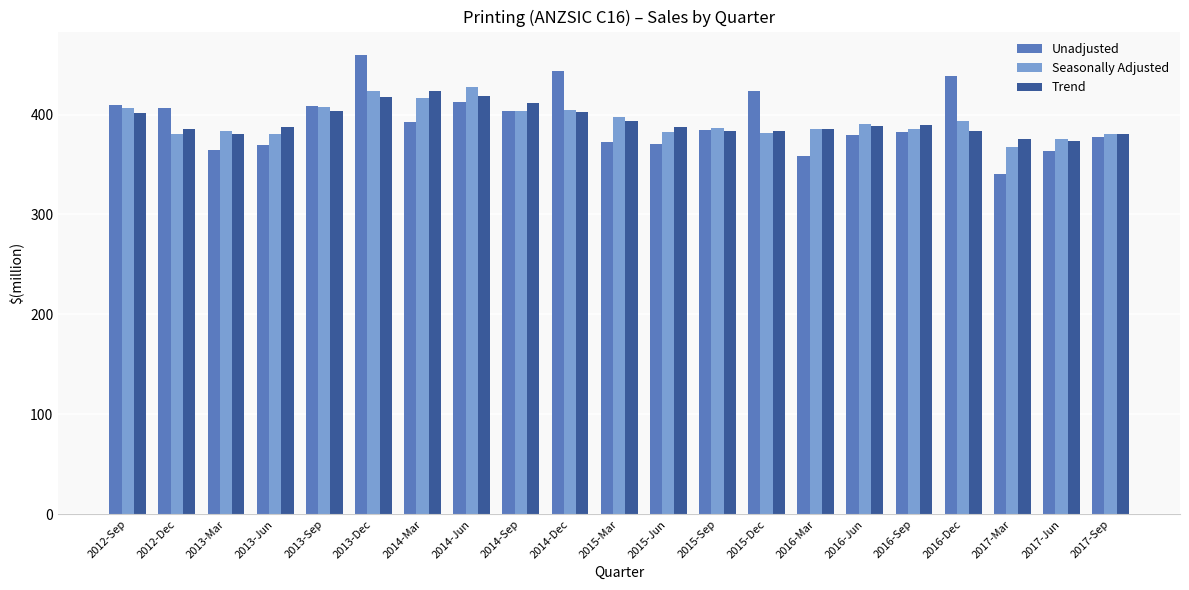

What position from the right is 2017-Jun?

2